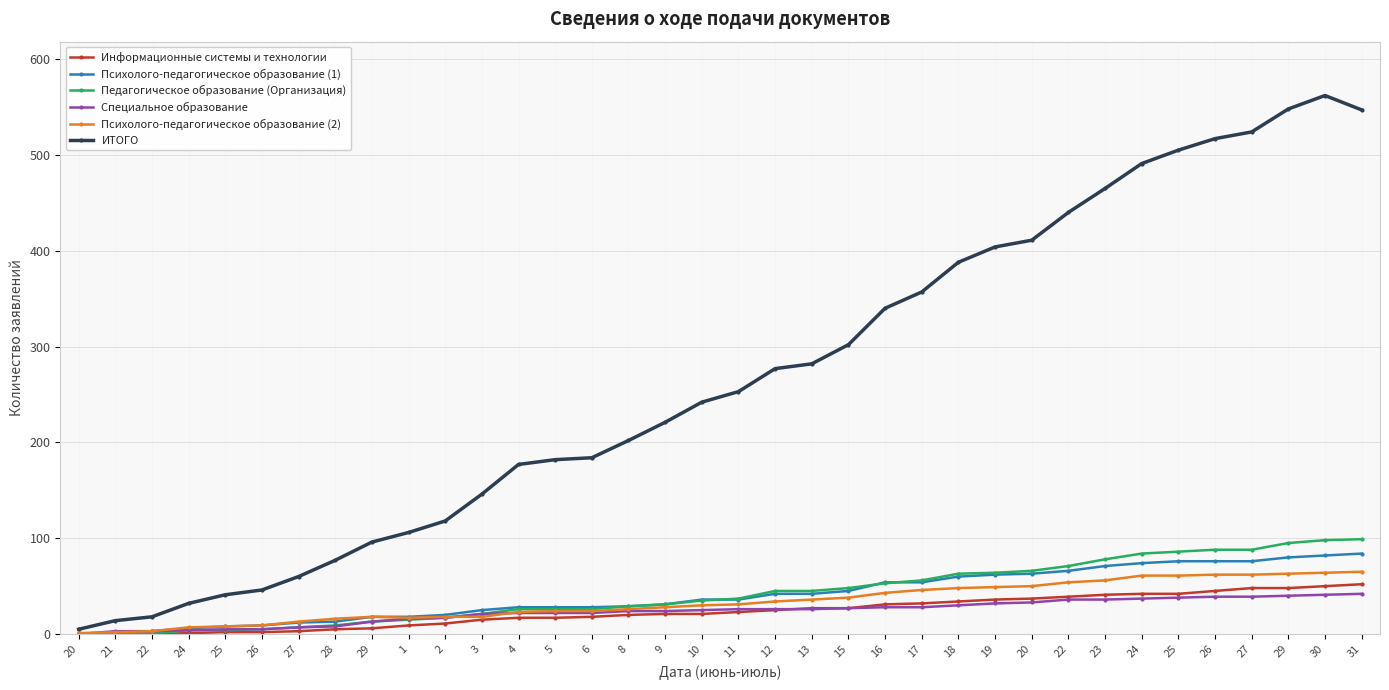

The value of Информационные системы и технологии at 29 is 3. True or false?

False